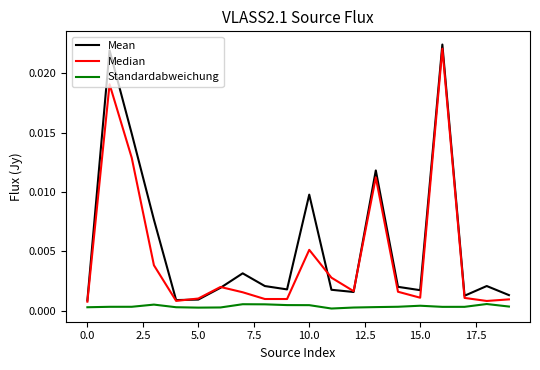

True or false: Mean and Standardabweichung intersect in this chart.

False